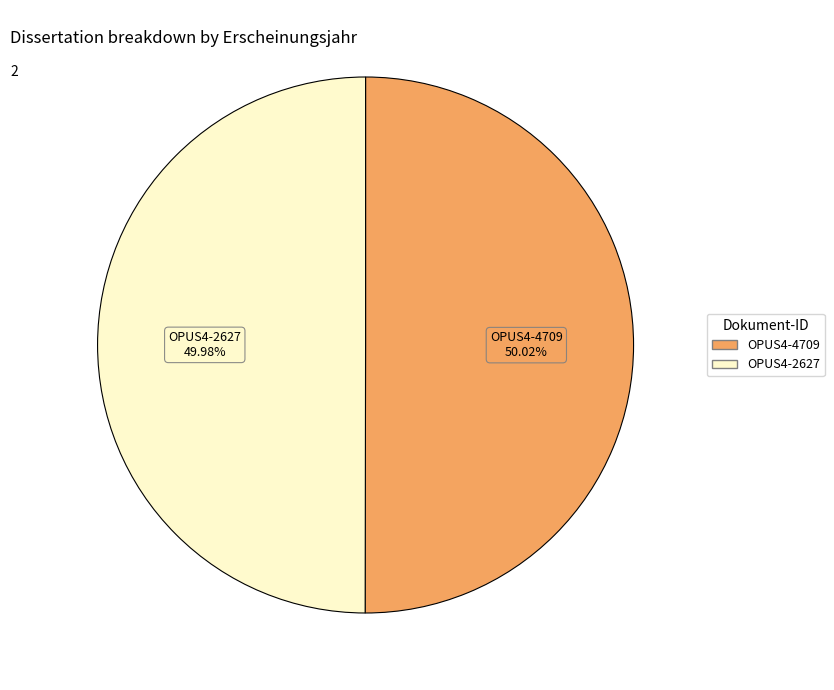

To the nearest percent, what portion does OPUS4-2627 represent?

50%